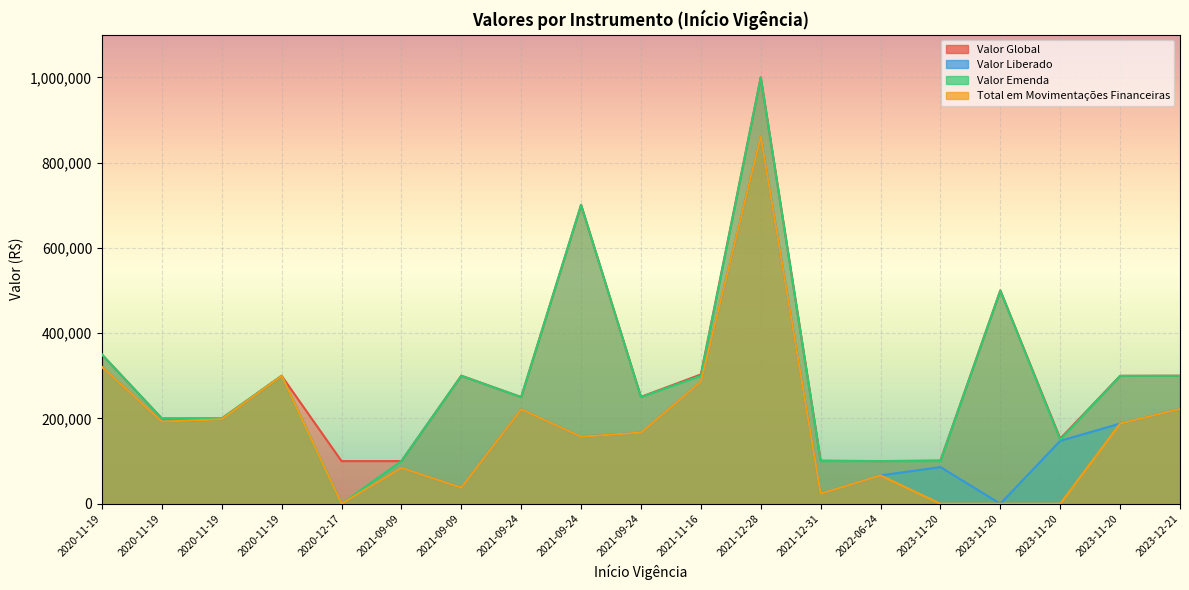

What is the sum of all Valor Emenda values?

5500809.0